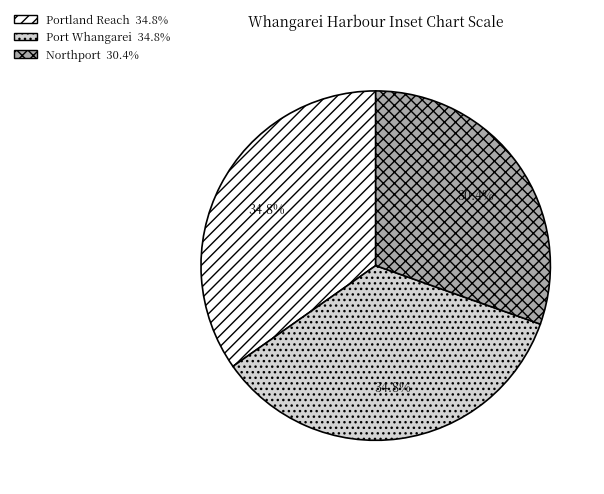

True or false: Portland Reach accounts for 21% of the total.

False